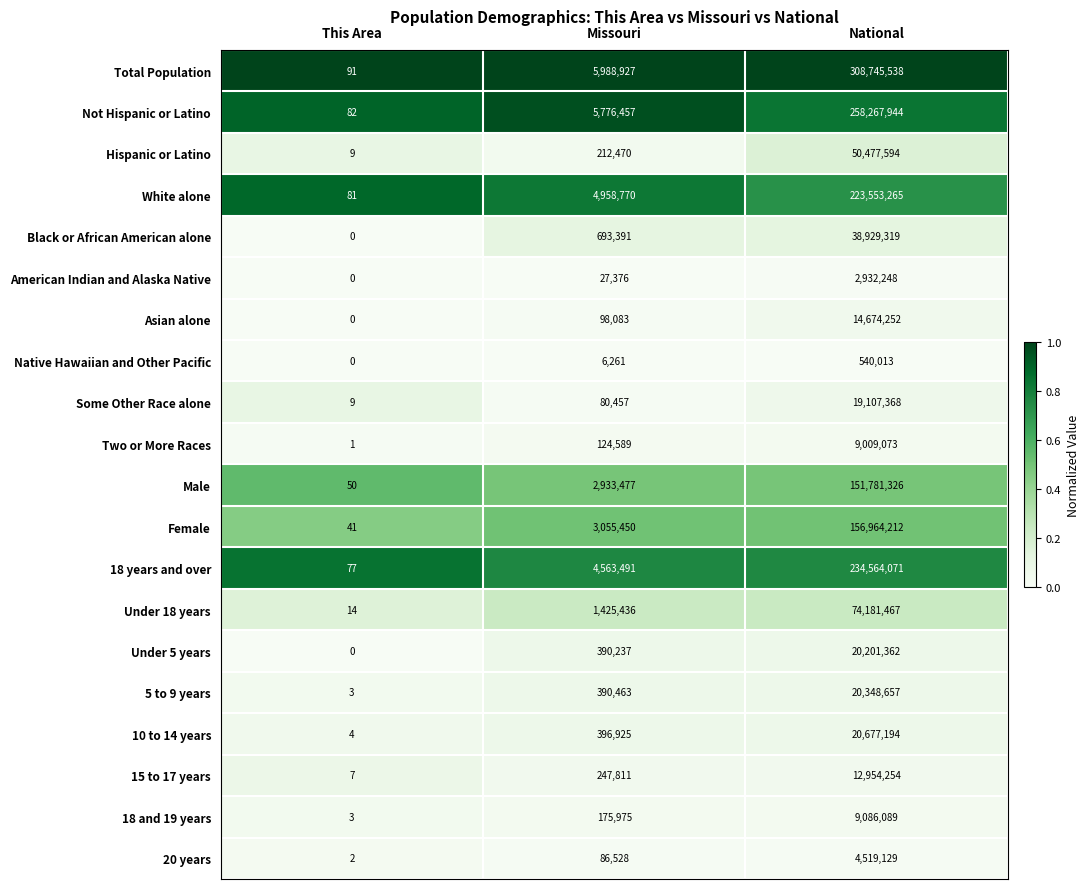

The Native Hawaiian and Other Pacific series shows 0 at This Area. True or false?

True